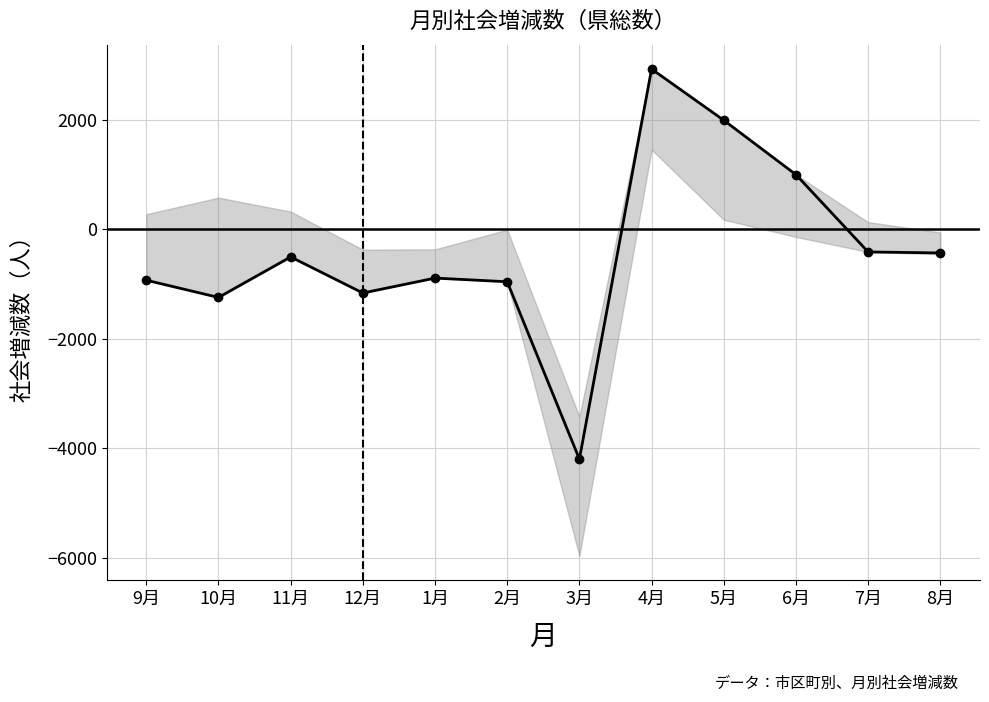

How many series are shown in this chart?

1